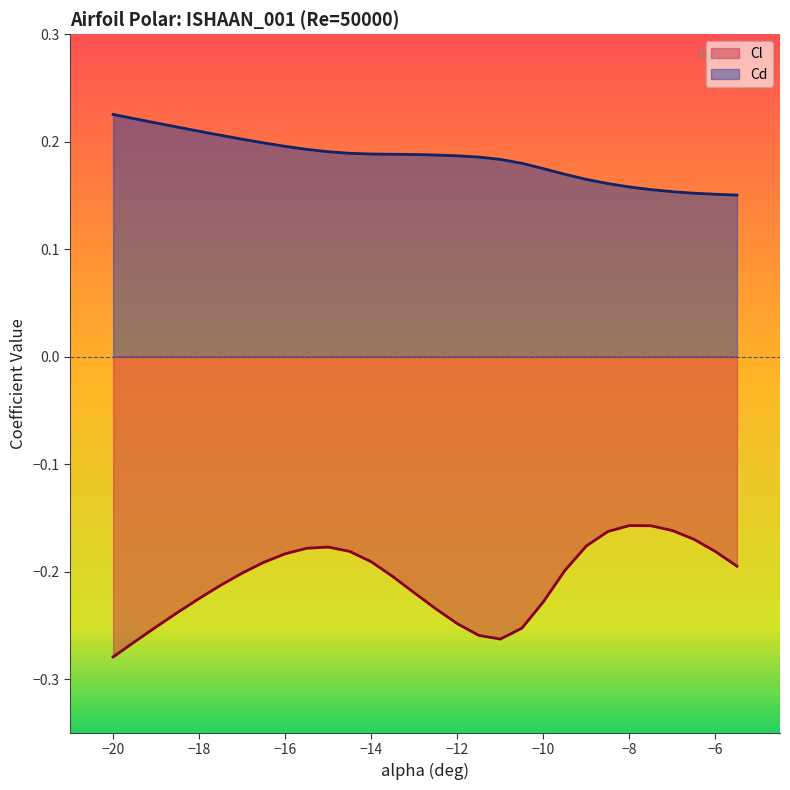

How many lines are shown in the chart?

2